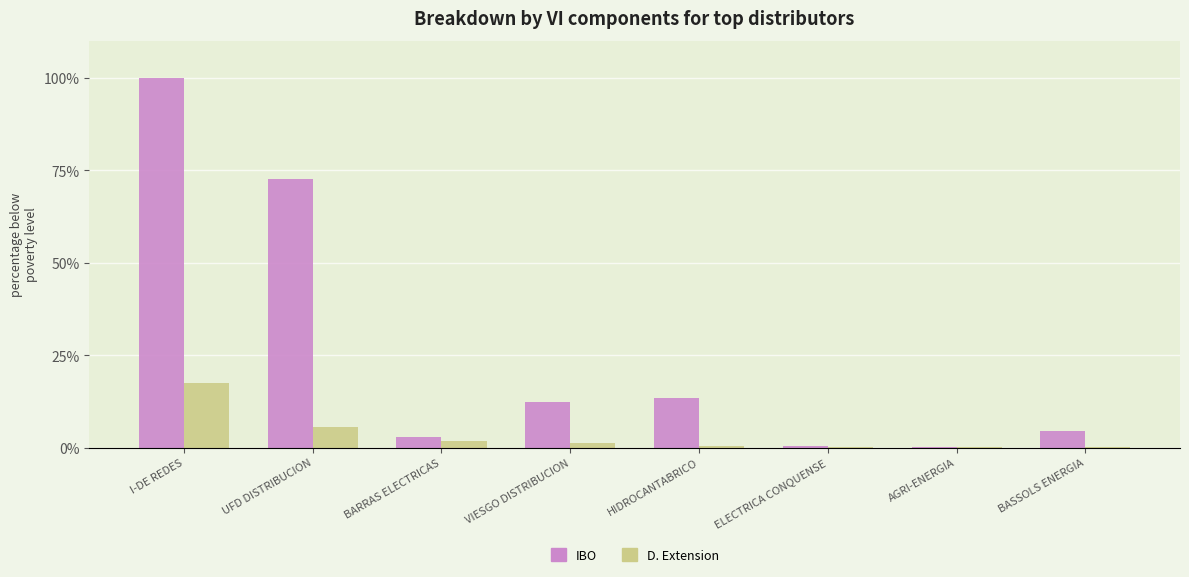

At which label does IBO first exceed 12?

I-DE REDES